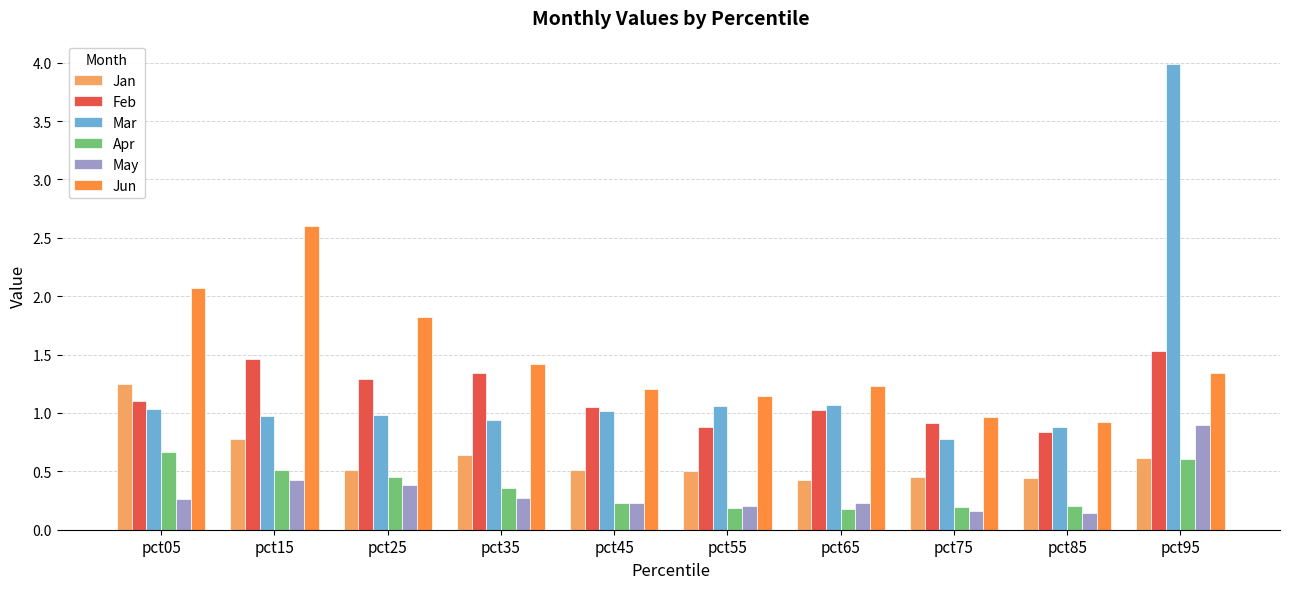

What are all the series names shown in the legend?

Jan, Feb, Mar, Apr, May, Jun